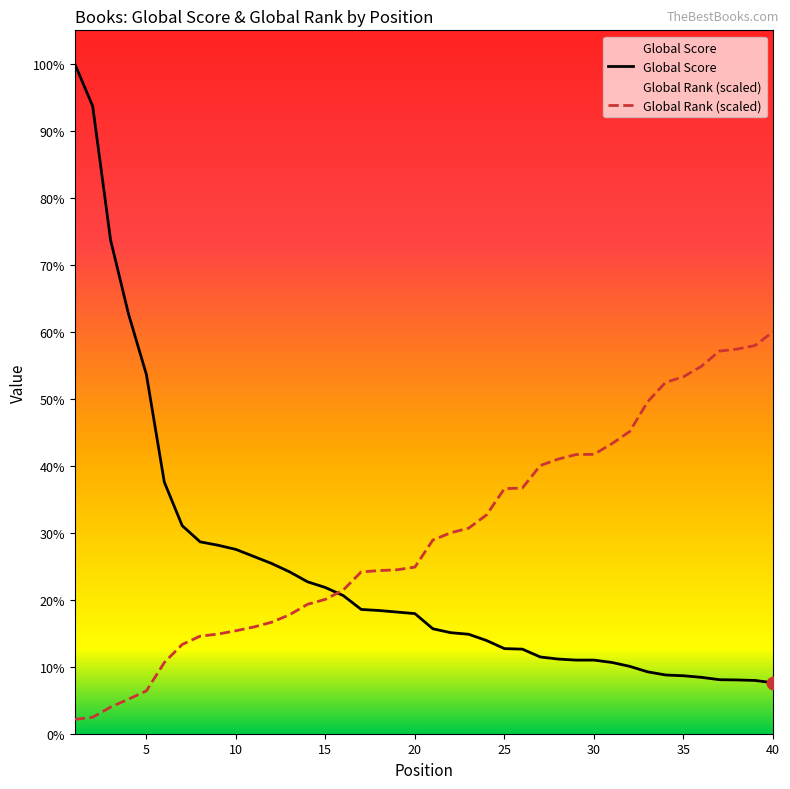

Which series has the largest total across all categories?

Global Rank (scaled)